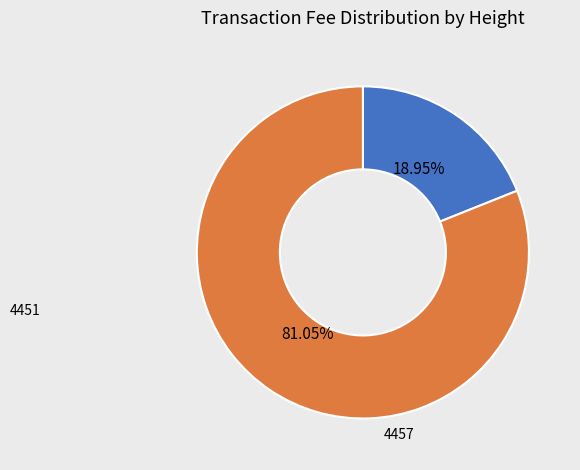

How many segments does this pie chart have?

2